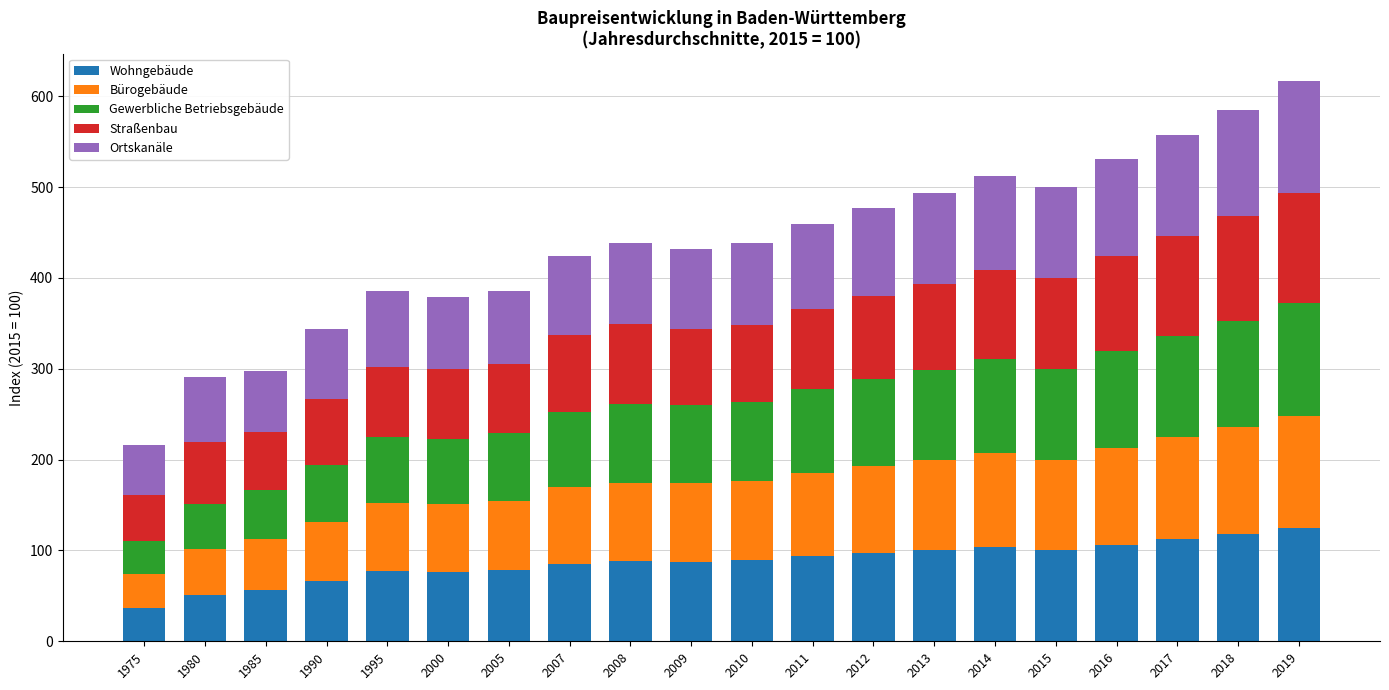

What are all the series names shown in the legend?

Wohngebäude, Bürogebäude, Gewerbliche Betriebsgebäude, Straßenbau, Ortskanäle